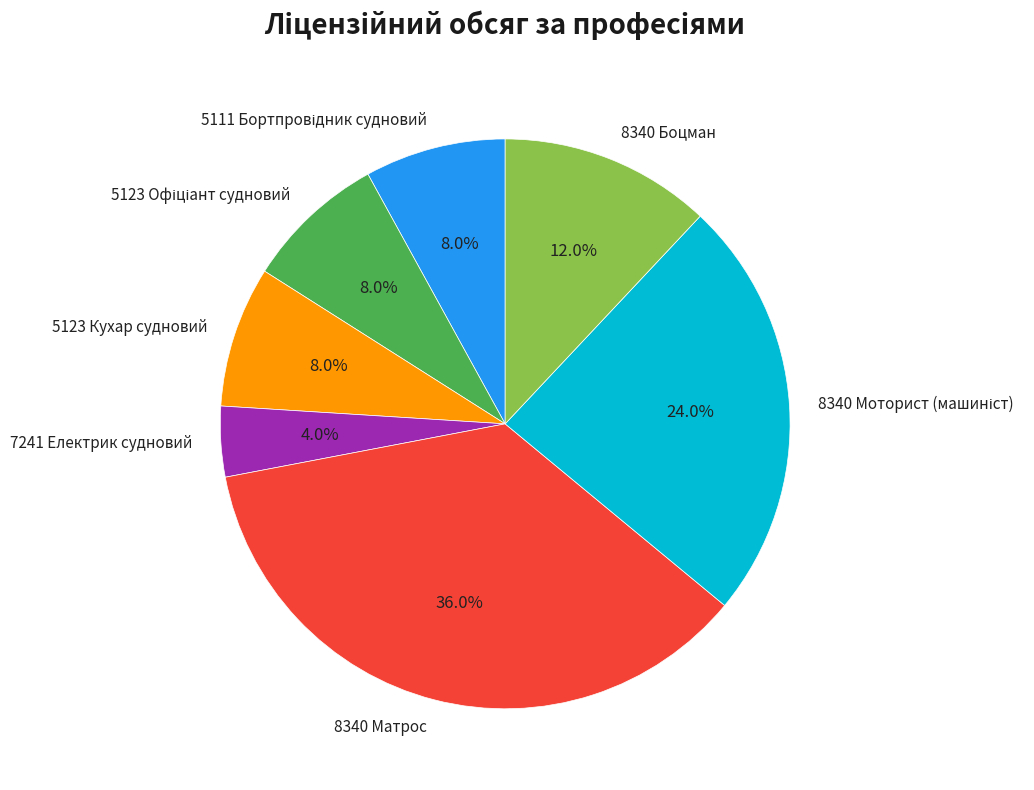

Is it true that 8340 Матрос is 29% of the pie?

False